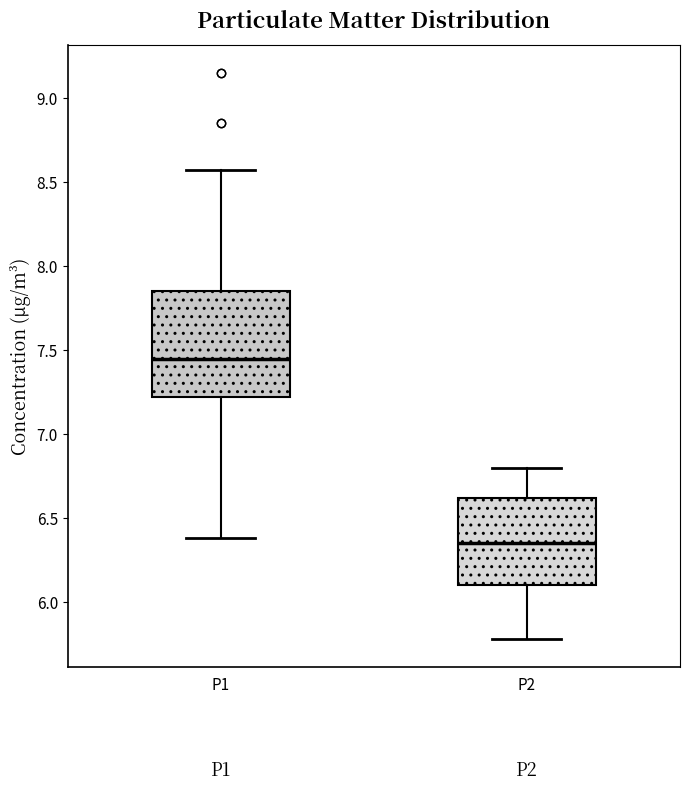

Reading left to right, read every box against the y-axis: the position of its median line, the range the box covers, and the ends of its whiskers. The values are not printed on the chart, so give them approximately, as read against the axis.

P1: median 7.45, box 7.20 to 7.85, whiskers 6.40 to 8.55
P2: median 6.35, box 6.10 to 6.60, whiskers 5.80 to 6.80